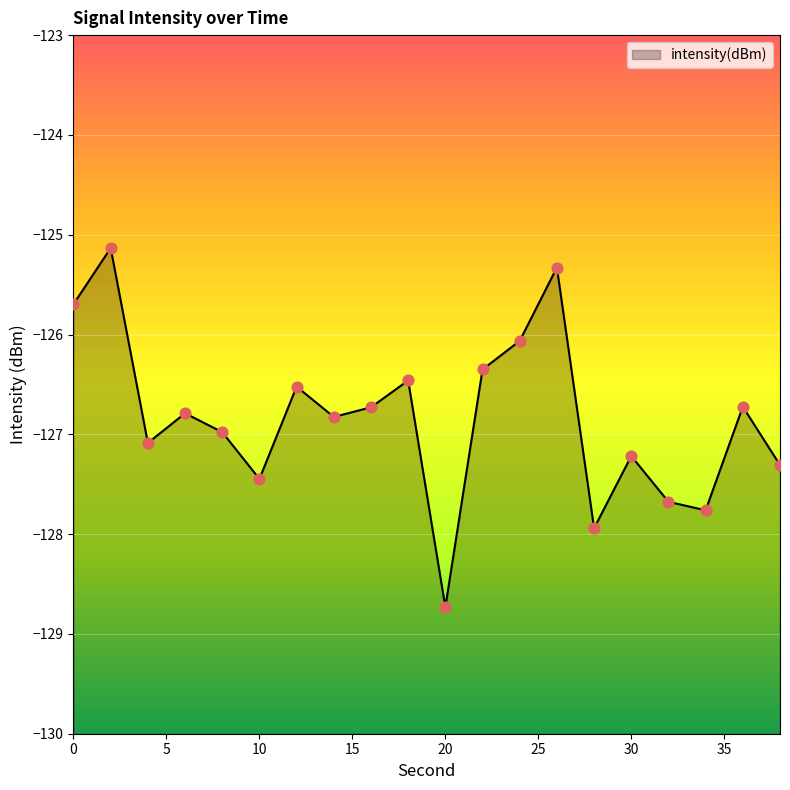

What is the change in value from 8 to 10?

-0.5